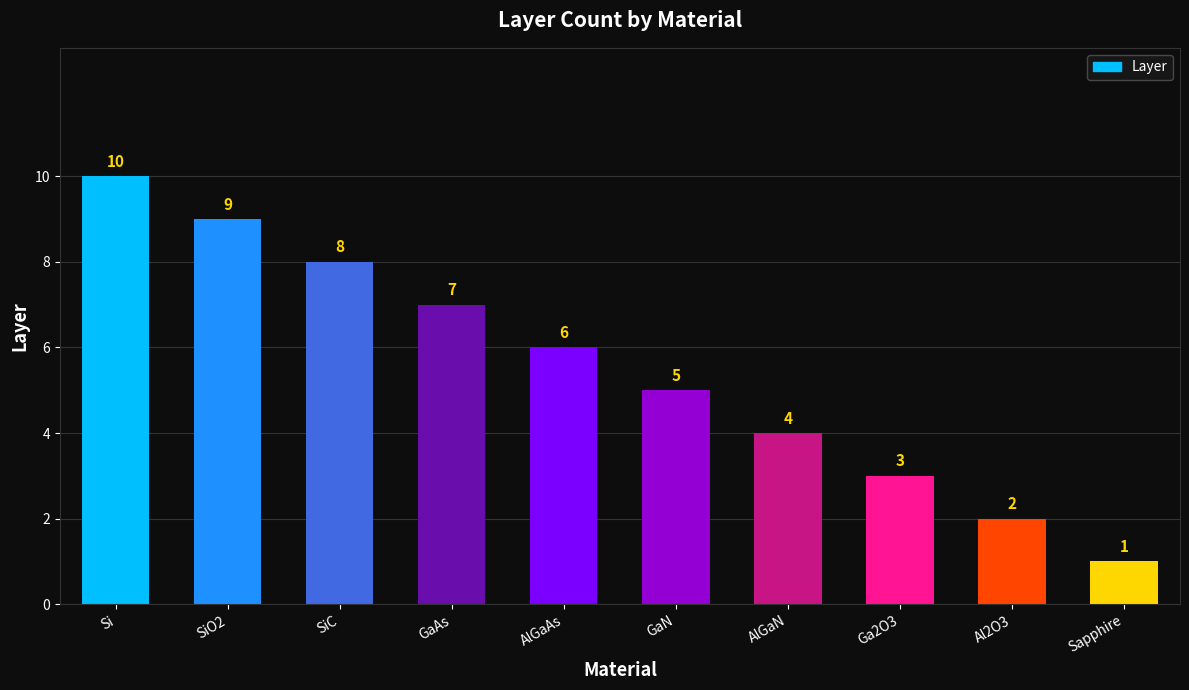

List the labels in order of value, largest first.

Si, SiO2, SiC, GaAs, AlGaAs, GaN, AlGaN, Ga2O3, Al2O3, Sapphire